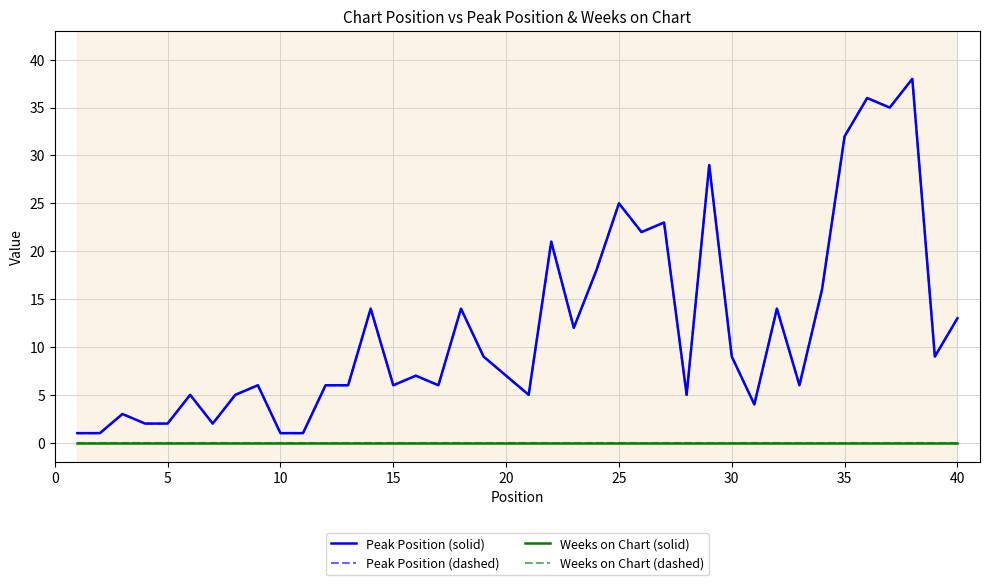

How many interior local peaks does the Peak Position (solid) series have?

13